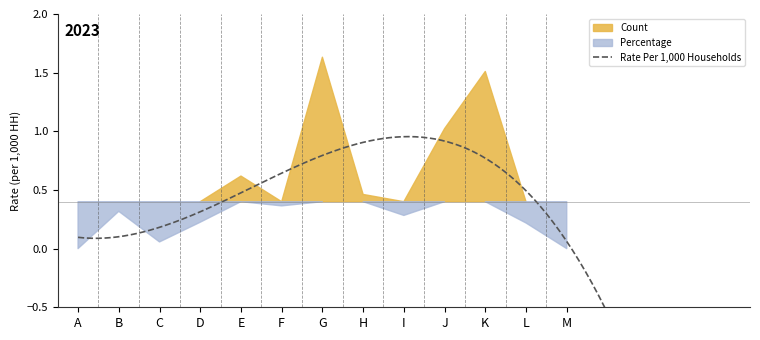

True or false: Percentage and Count intersect in this chart.

False